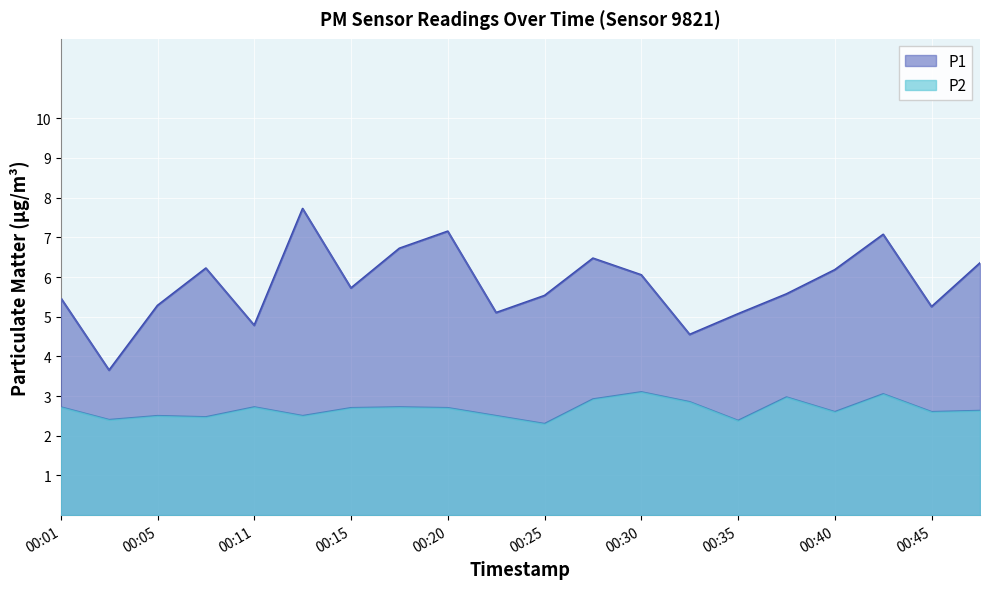

Reading left to right, extract all data points from this chart.

P1: 00:01=5.5	00:03=3.6	00:05=5.3	00:08=6.2	00:11=4.8	00:13=7.7	00:15=5.7	00:18=6.7	00:20=7.2	00:23=5.1	00:25=5.5	00:28=6.5	00:30=6.0	00:33=4.5	00:35=5.1	00:38=5.6	00:40=6.2	00:42=7.1	00:45=5.2	00:47=6.3
P2: 00:01=2.7	00:03=2.4	00:05=2.5	00:08=2.5	00:11=2.7	00:13=2.5	00:15=2.7	00:18=2.7	00:20=2.7	00:23=2.5	00:25=2.3	00:28=2.9	00:30=3.1	00:33=2.9	00:35=2.4	00:38=3.0	00:40=2.6	00:42=3.0	00:45=2.6	00:47=2.6